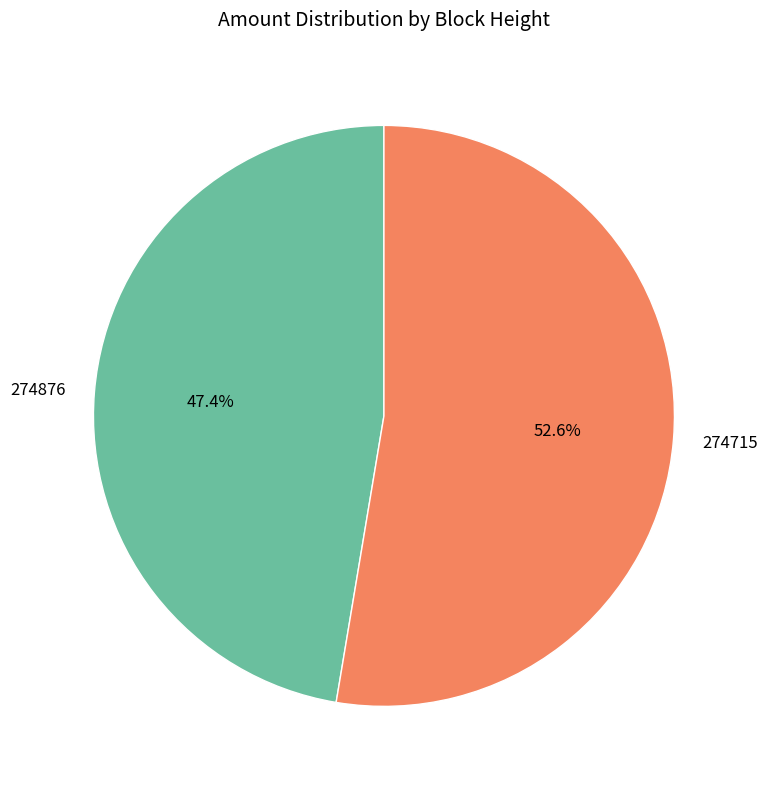

The 274876 slice represents 62% of the pie. True or false?

False